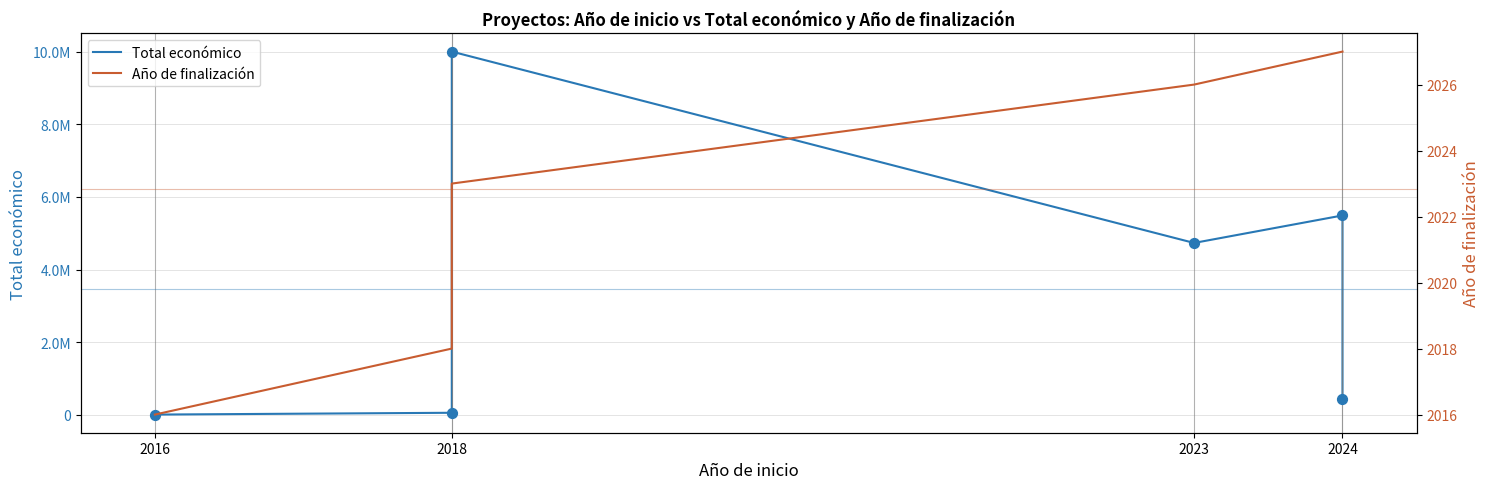

Which series contains the lowest Y value?

Año de finalización